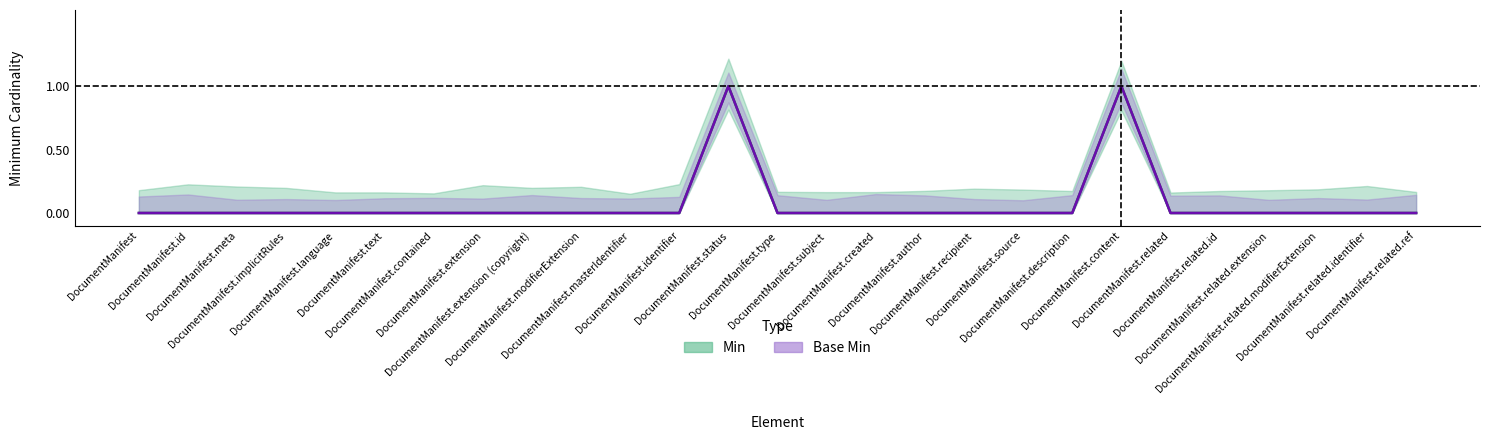

True or false: Base Min and Min cross at least once.

False